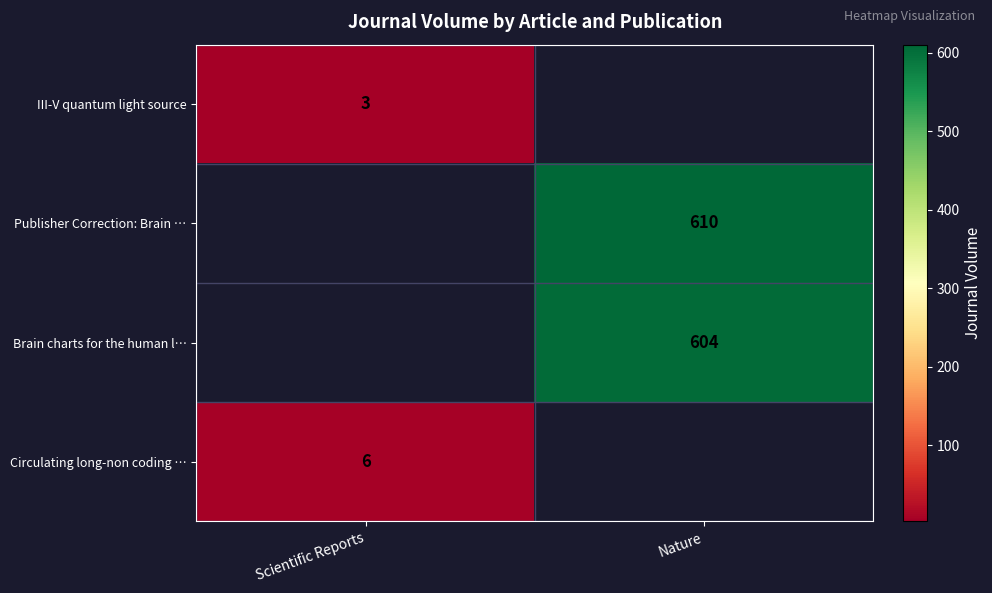

Is it true that Publisher Correction: Brain … equals 418 at Nature?

False